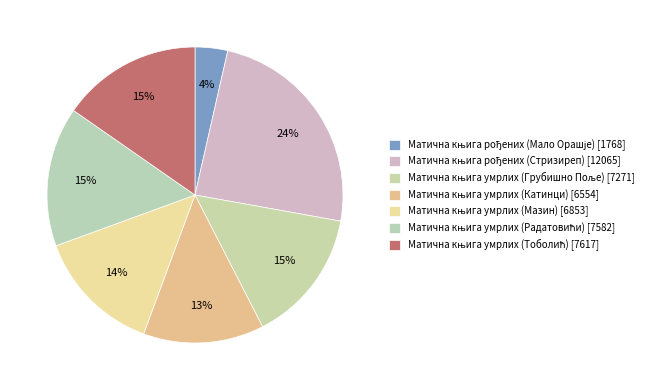

Does Матична књига умрлих (Катинци) represent more than half of the total?

No